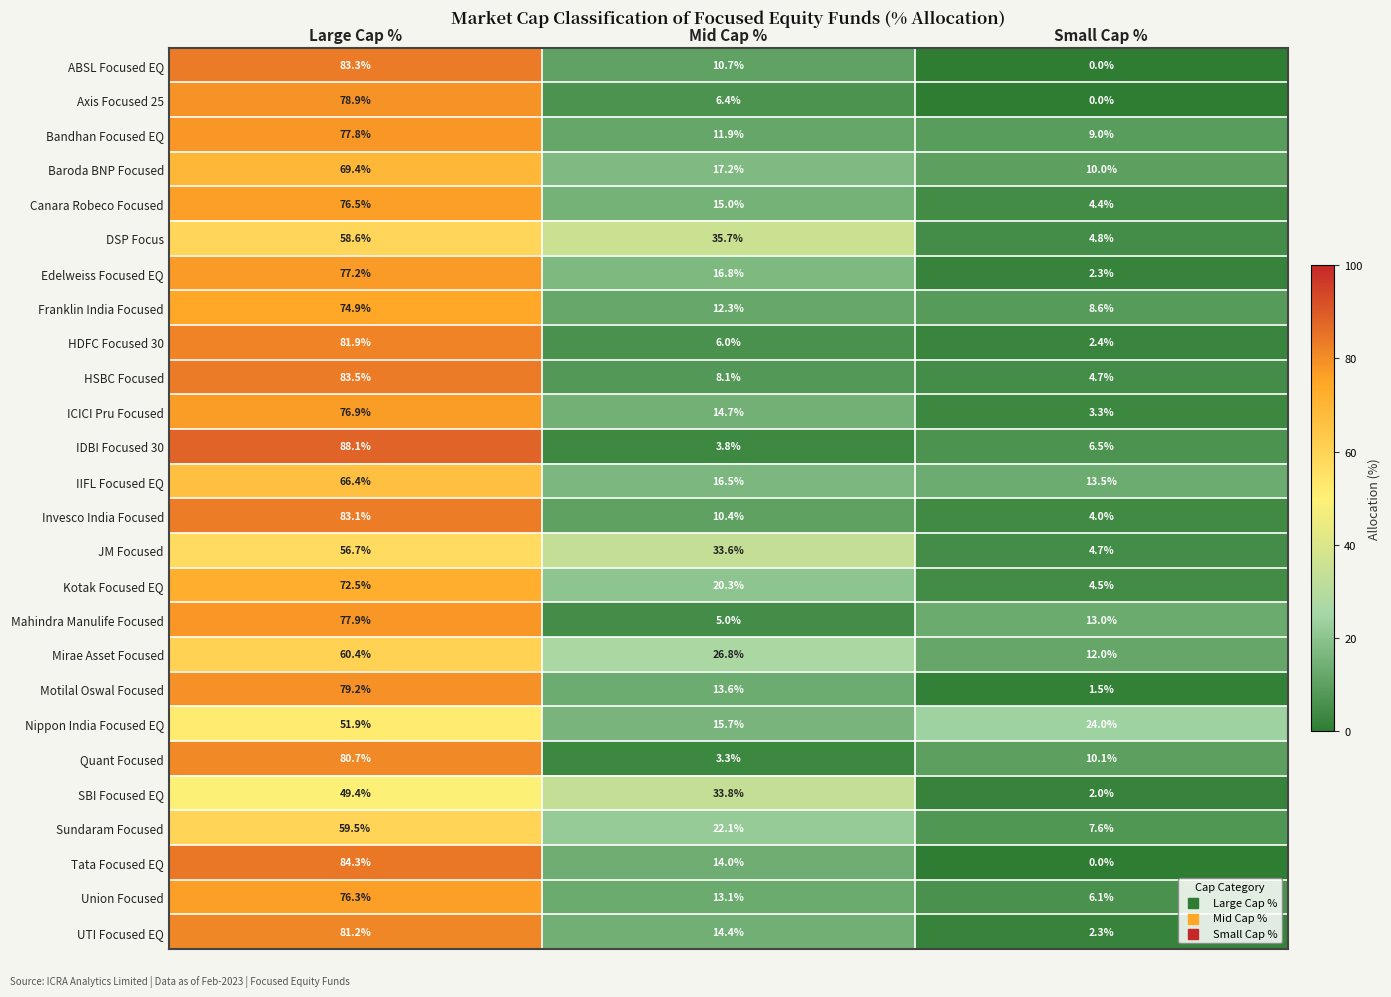

What is the total value across all series at Small Cap %?

161.3